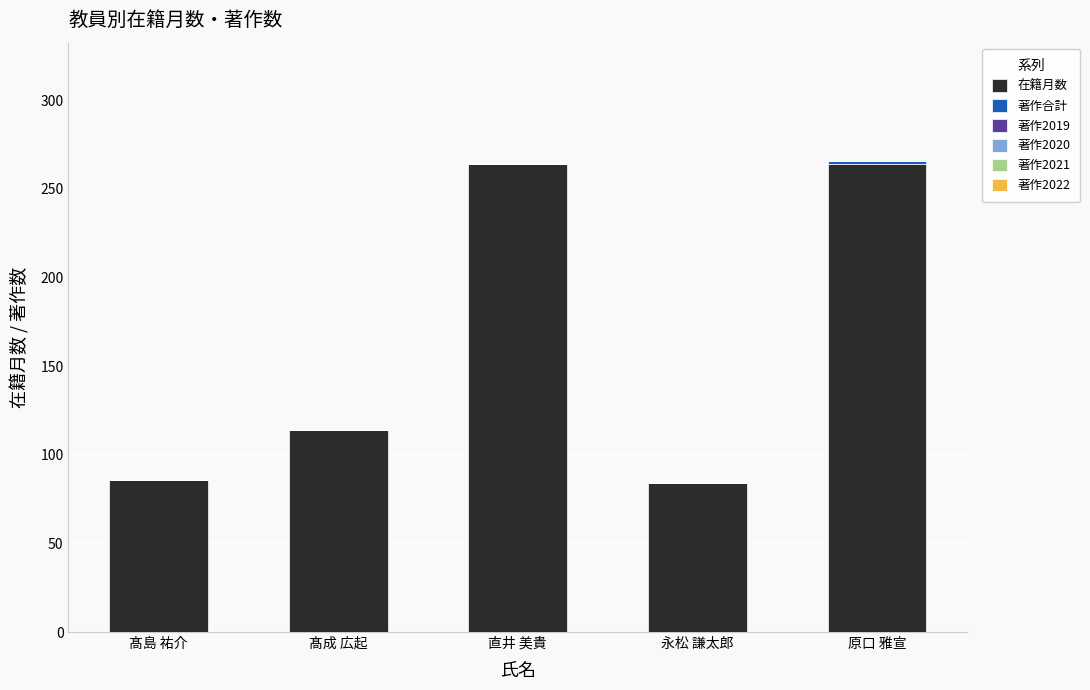

What is the highest value of the 在籍月数 series?

264